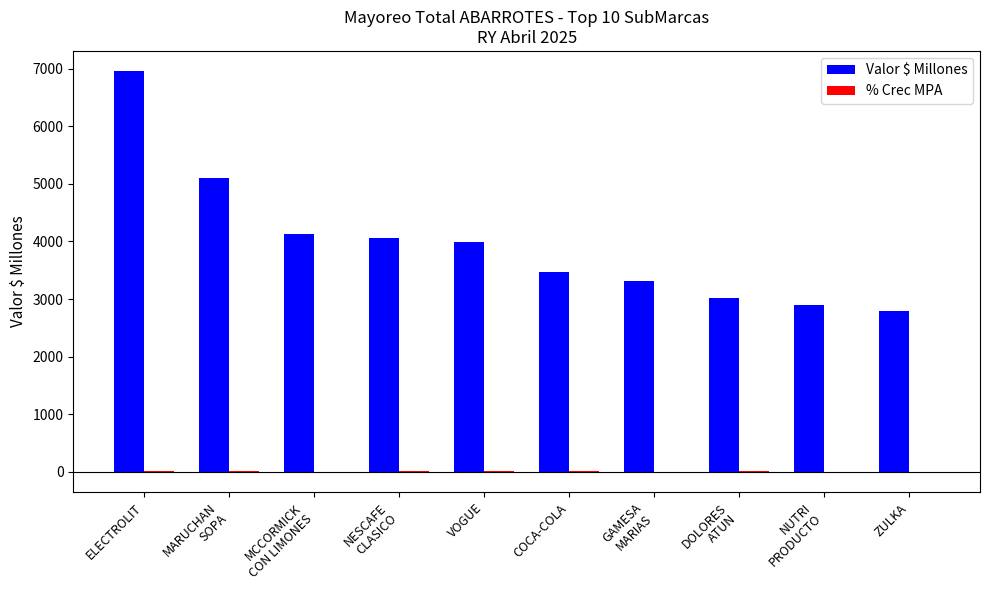

Count the number of data series in this chart.

2